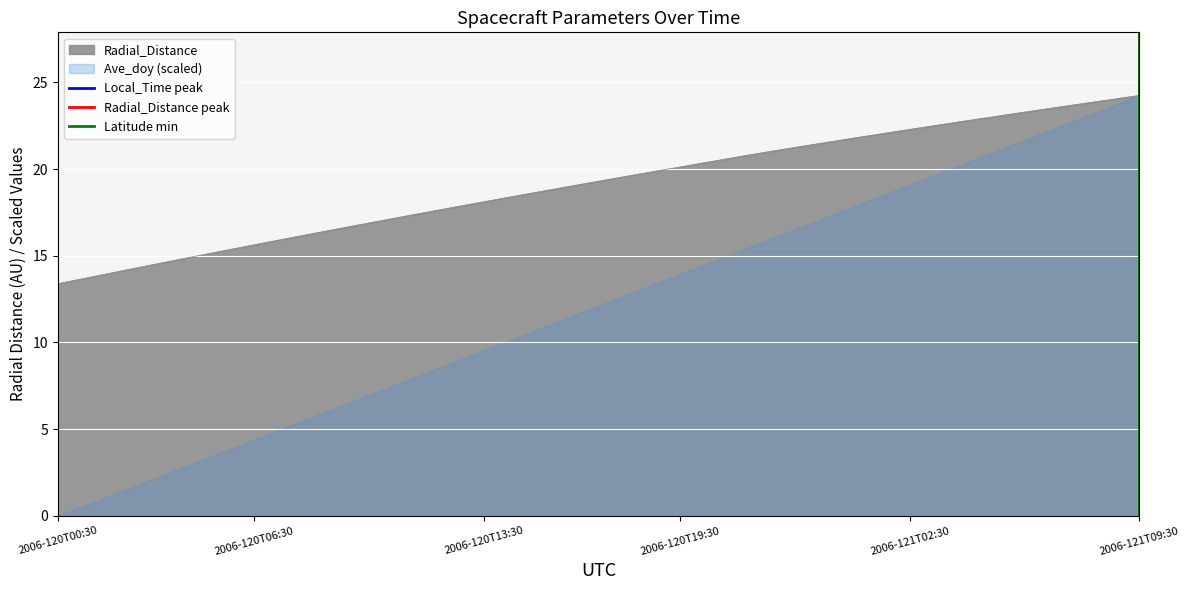

The Radial_Distance series shows 20.8 at 2006-120T00:30. True or false?

False